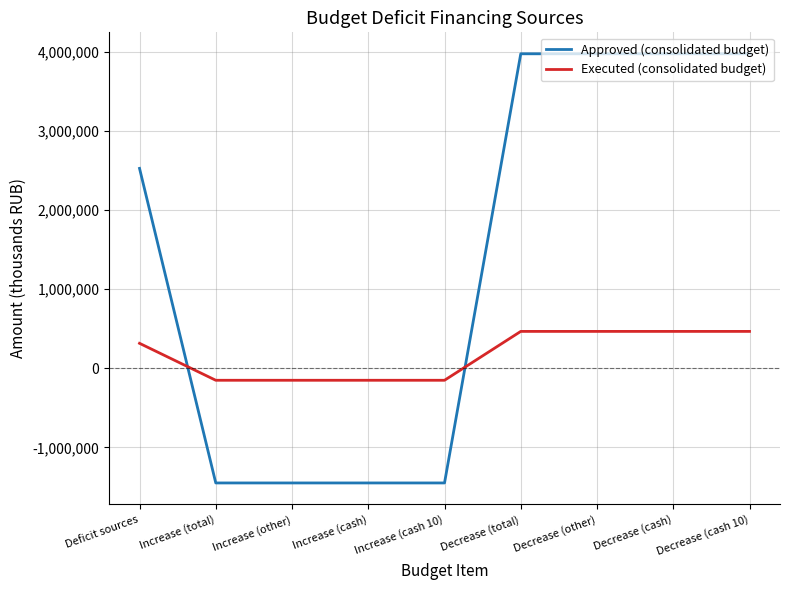

Which series has the largest total across all categories?

Approved (consolidated budget)